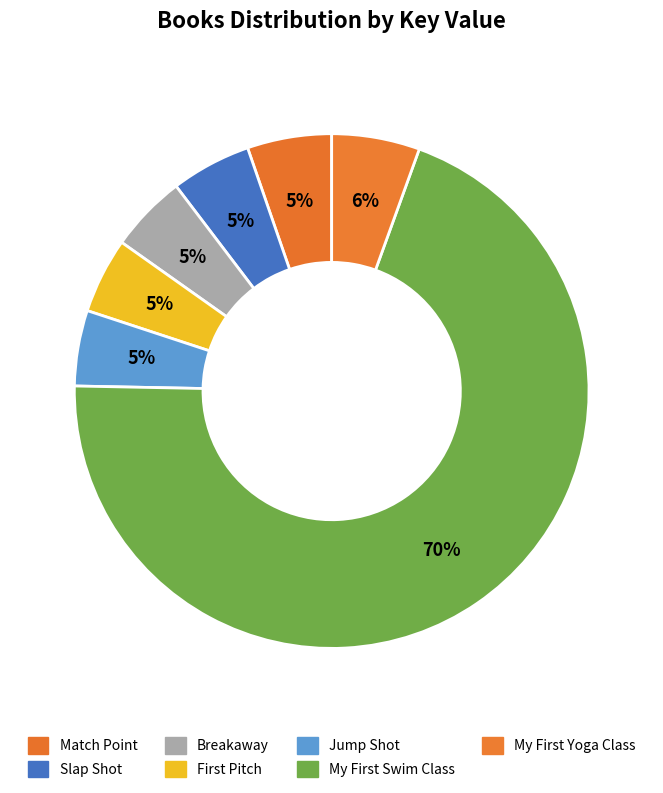

Count the number of slices in the pie.

7